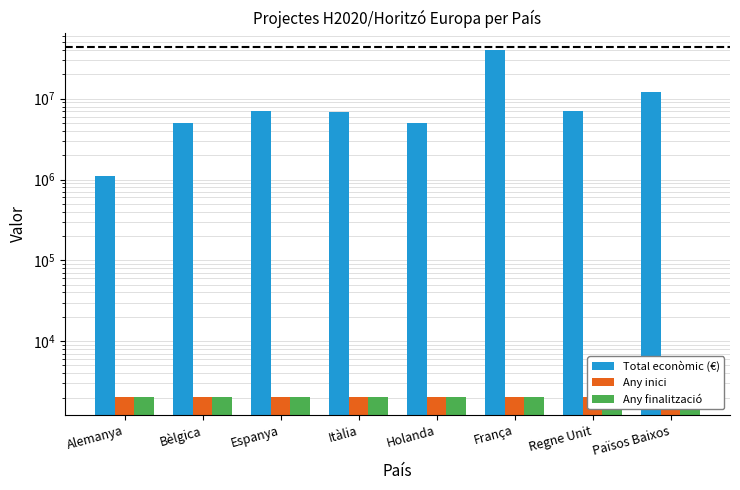

What is the value of the Any inici bar at the 5th from the left?

2015